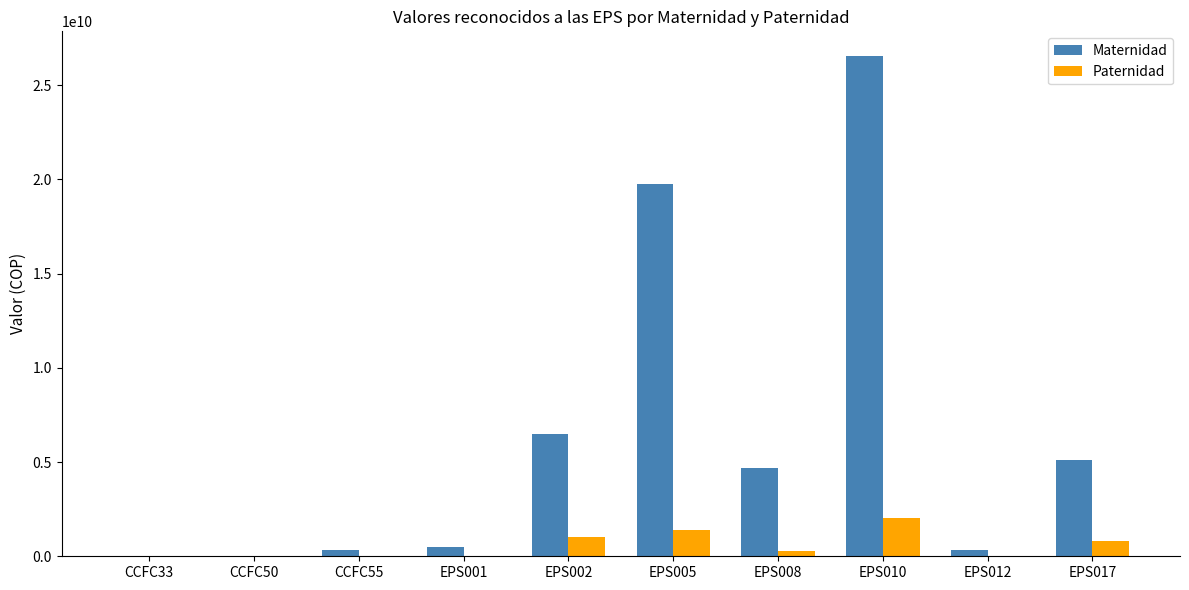

The value of Paternidad at EPS005 is 1382531737. True or false?

True